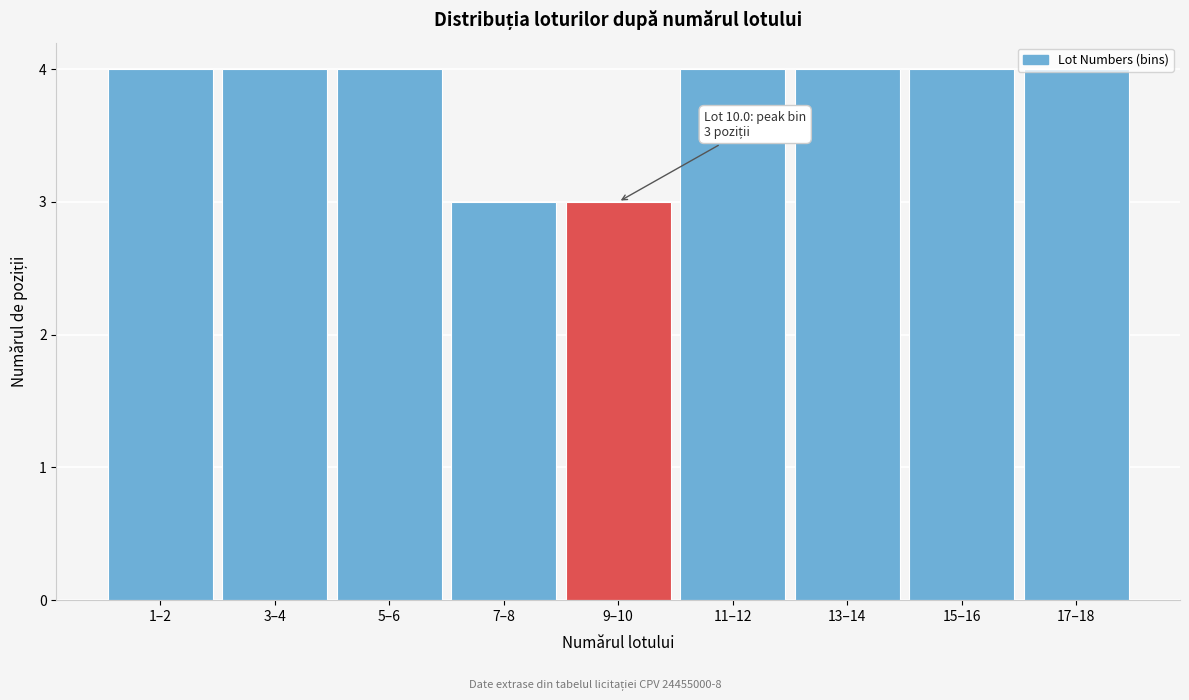

What is the label of the 1st bar from the left?

1–2